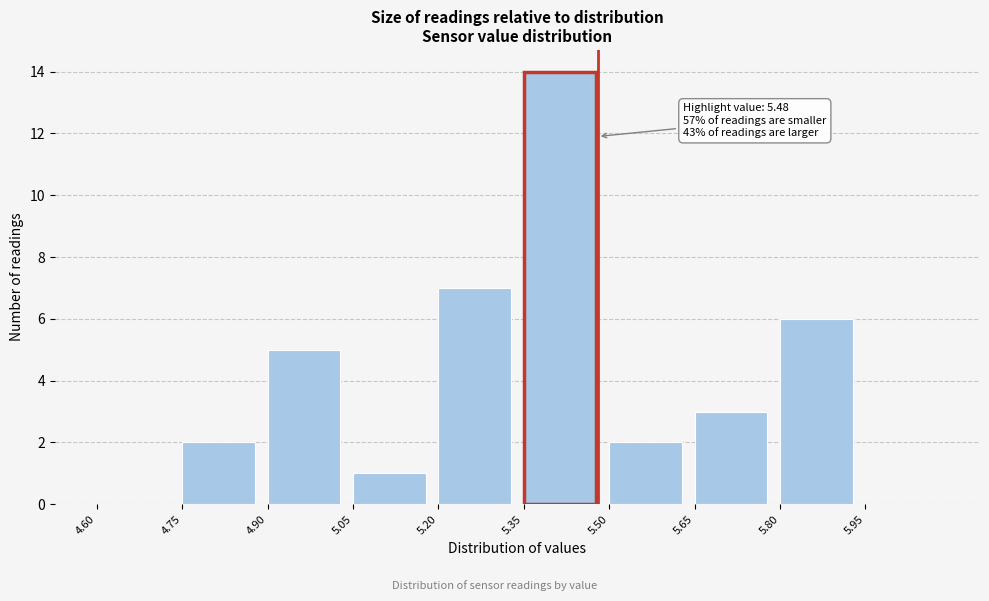

Which range on the x-axis has the tallest bar?

5.35 to 5.50